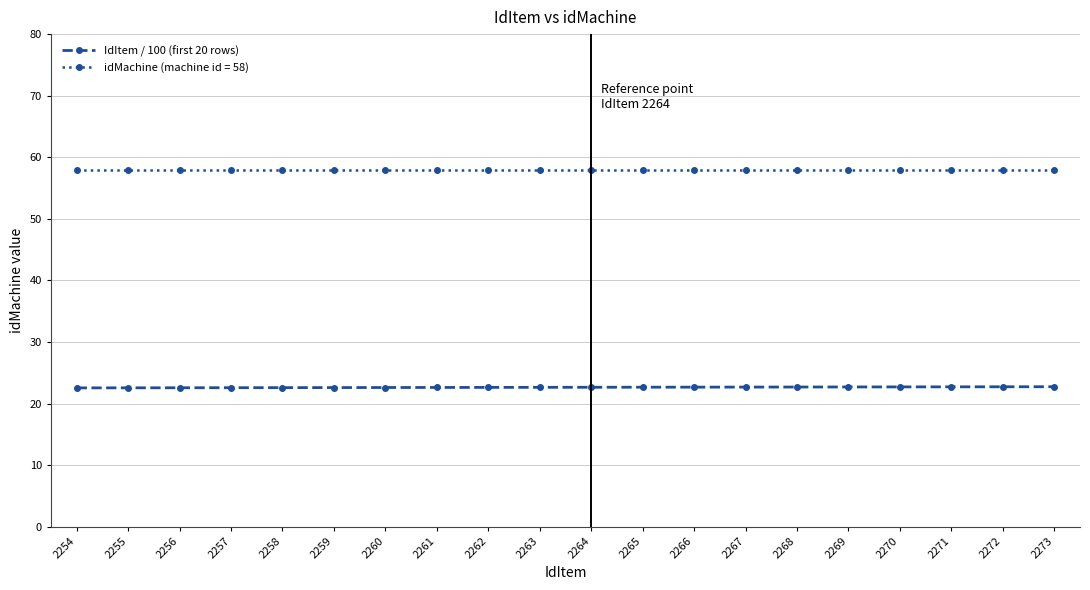

List the series in order of their peak value, lowest first.

IdItem / 100 (first 20 rows), idMachine (machine id = 58)